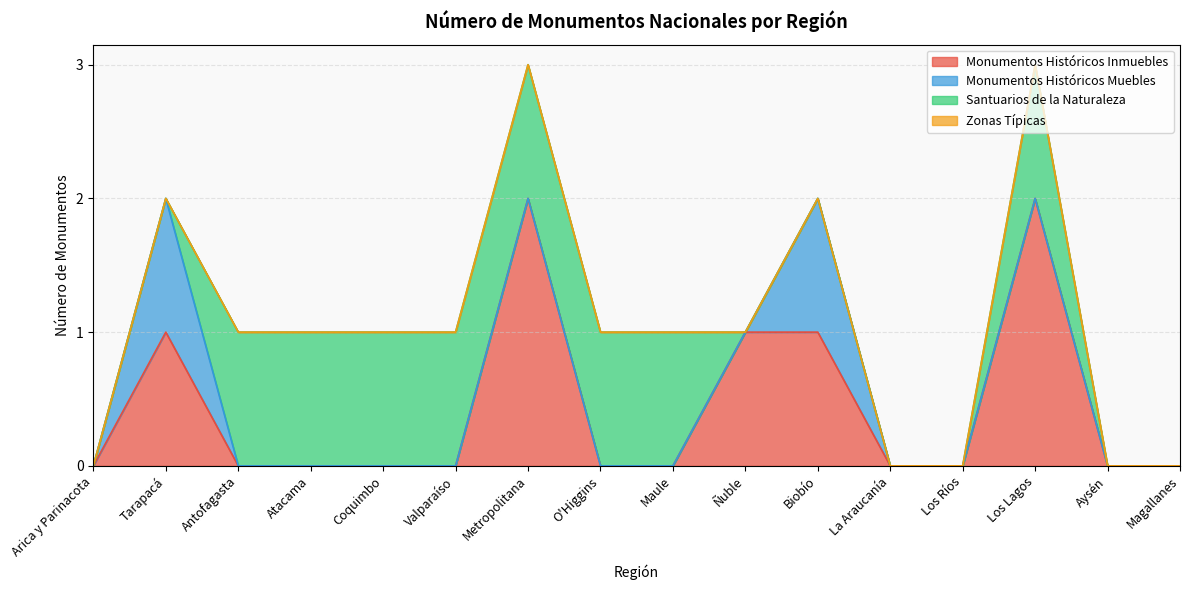

What are all the series names shown in the legend?

Monumentos Históricos Inmuebles, Monumentos Históricos Muebles, Santuarios de la Naturaleza, Zonas Típicas